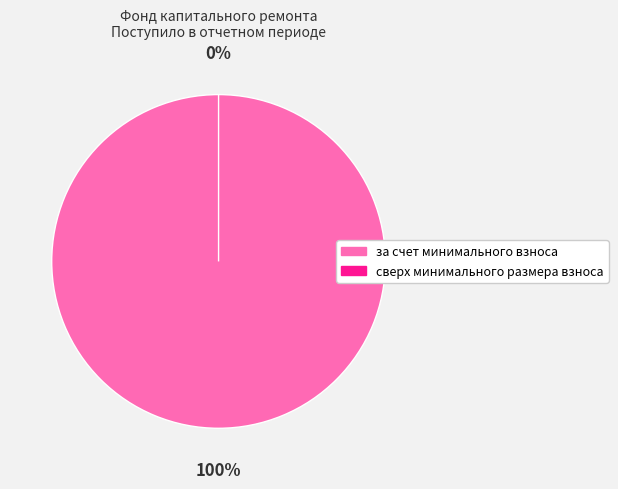

Rank the categories by value from lowest to highest.

сверх минимального размера взноса, за счет минимального взноса